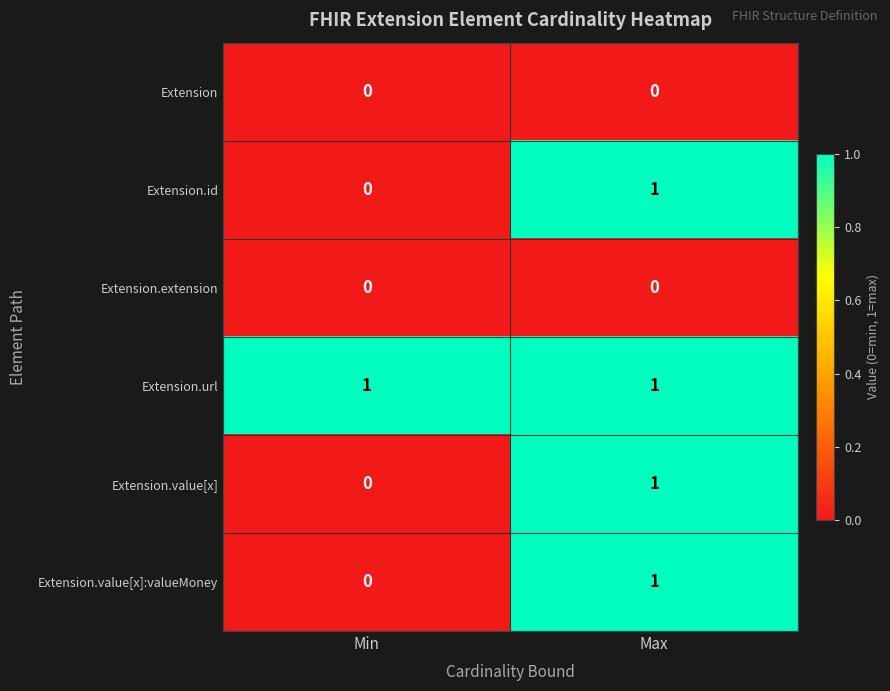

At which label does Extension.value[x]:valueMoney reach its peak?

Max